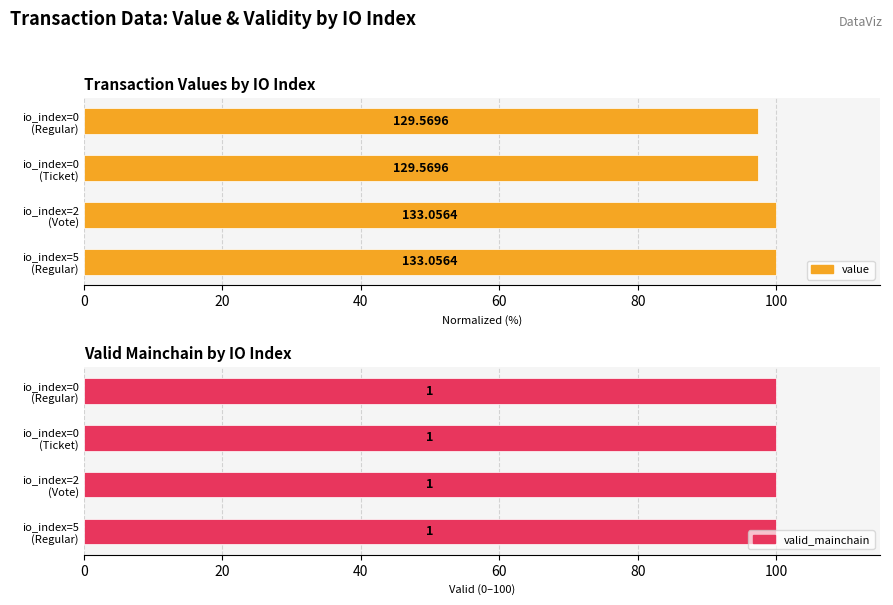

List the series in order of their peak value, highest first.

value, valid_mainchain